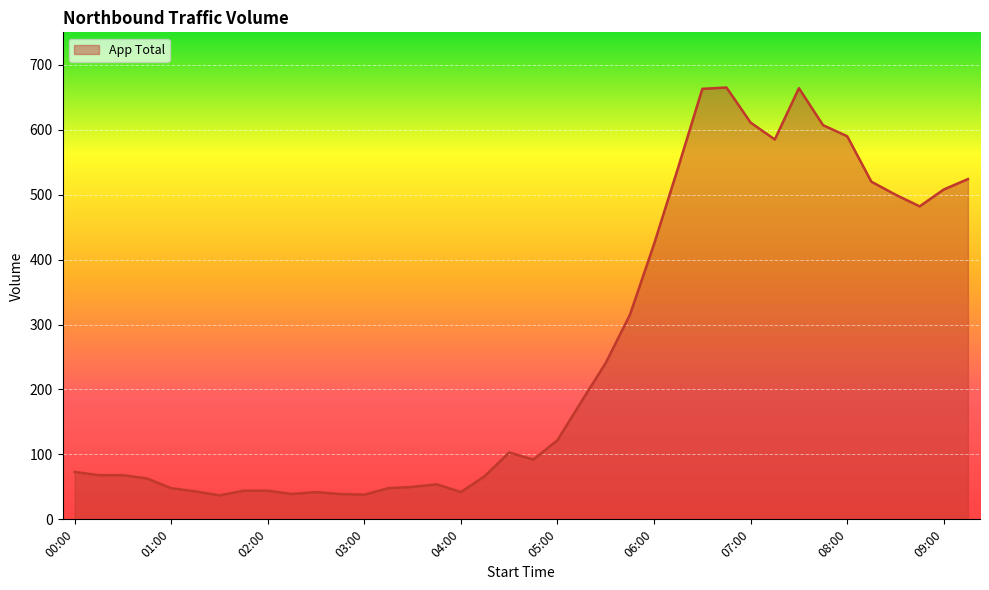

What is the maximum value shown in the chart?

665